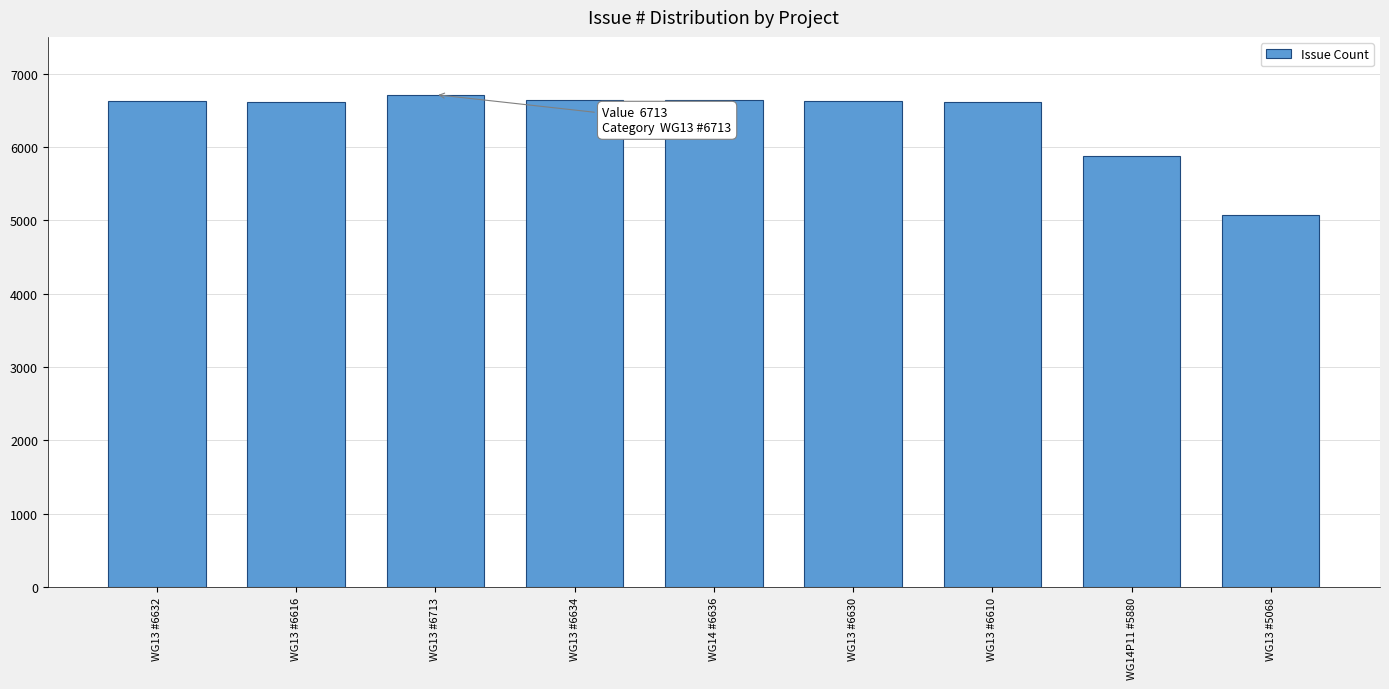

What is the change in value from WG13 #6630 to WG14P11 #5880?

-750